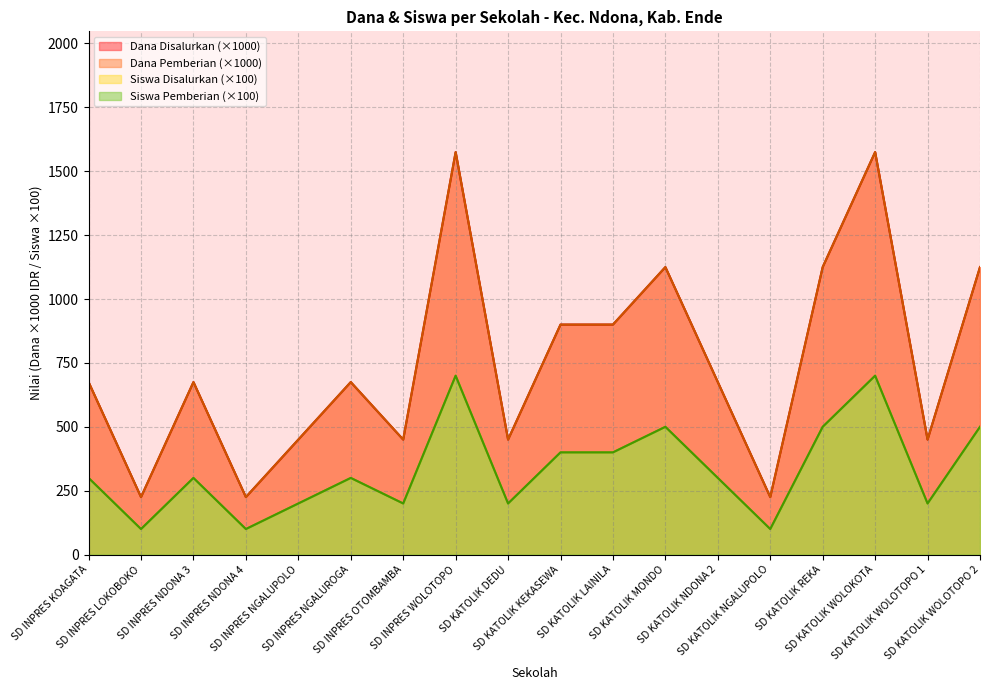

What is the sum of all Siswa Pemberian values?

6000